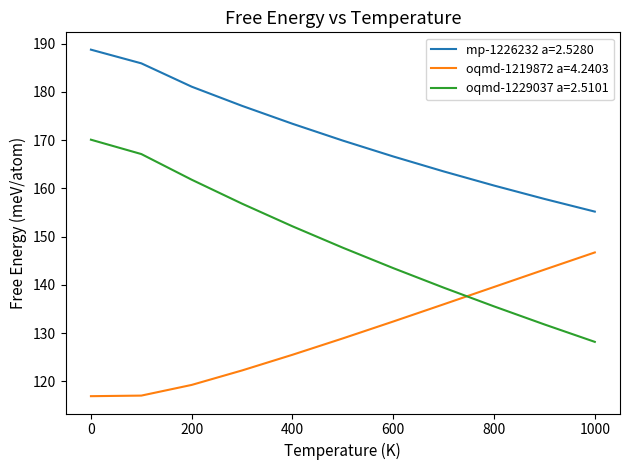

True or false: oqmd-1229037 a=2.5101 and oqmd-1219872 a=4.2403 intersect in this chart.

True